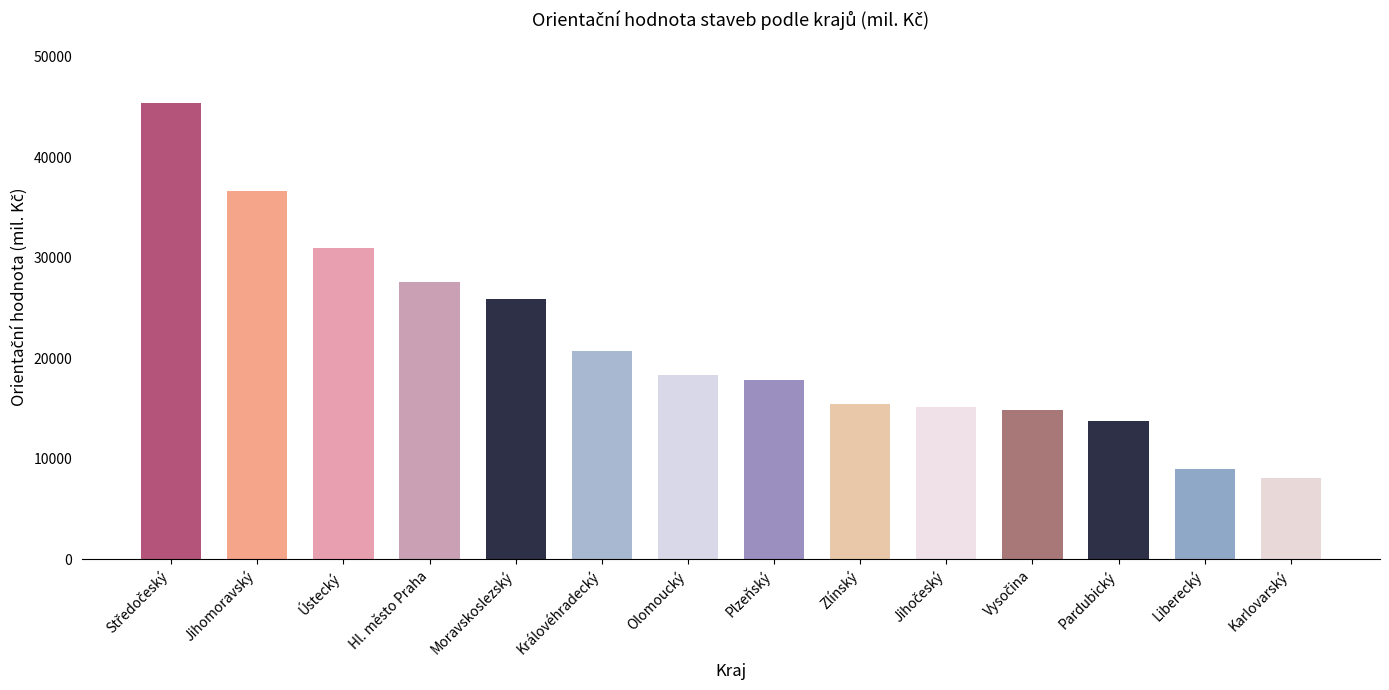

Reading left to right, transcribe all the data shown in this chart.

45442	36636	30938	27566	25864	20748	18298	17808	15479	15122	14893	13722	9013	8119